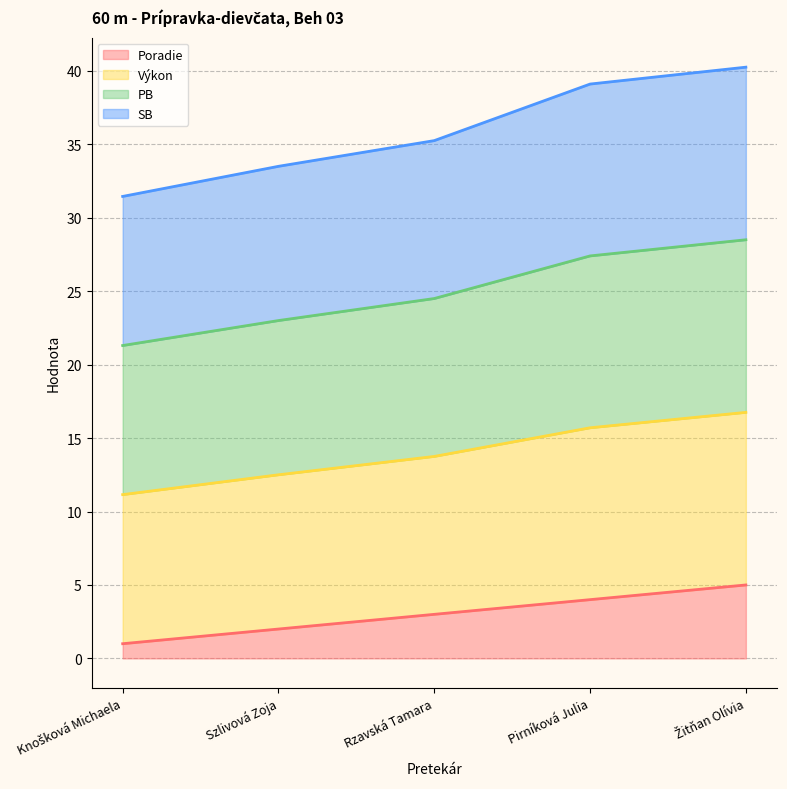

At how many categories does at least one series exceed 37?

2